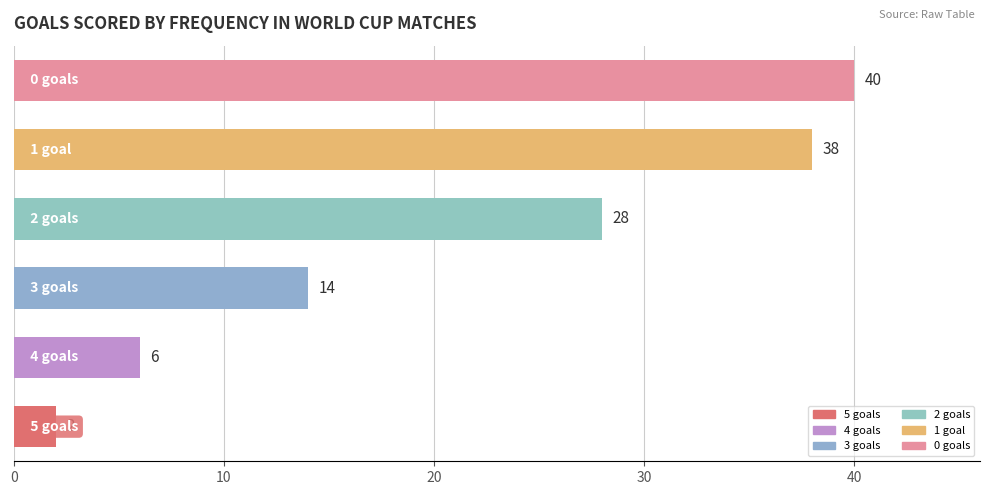

What is the greatest value displayed?

40